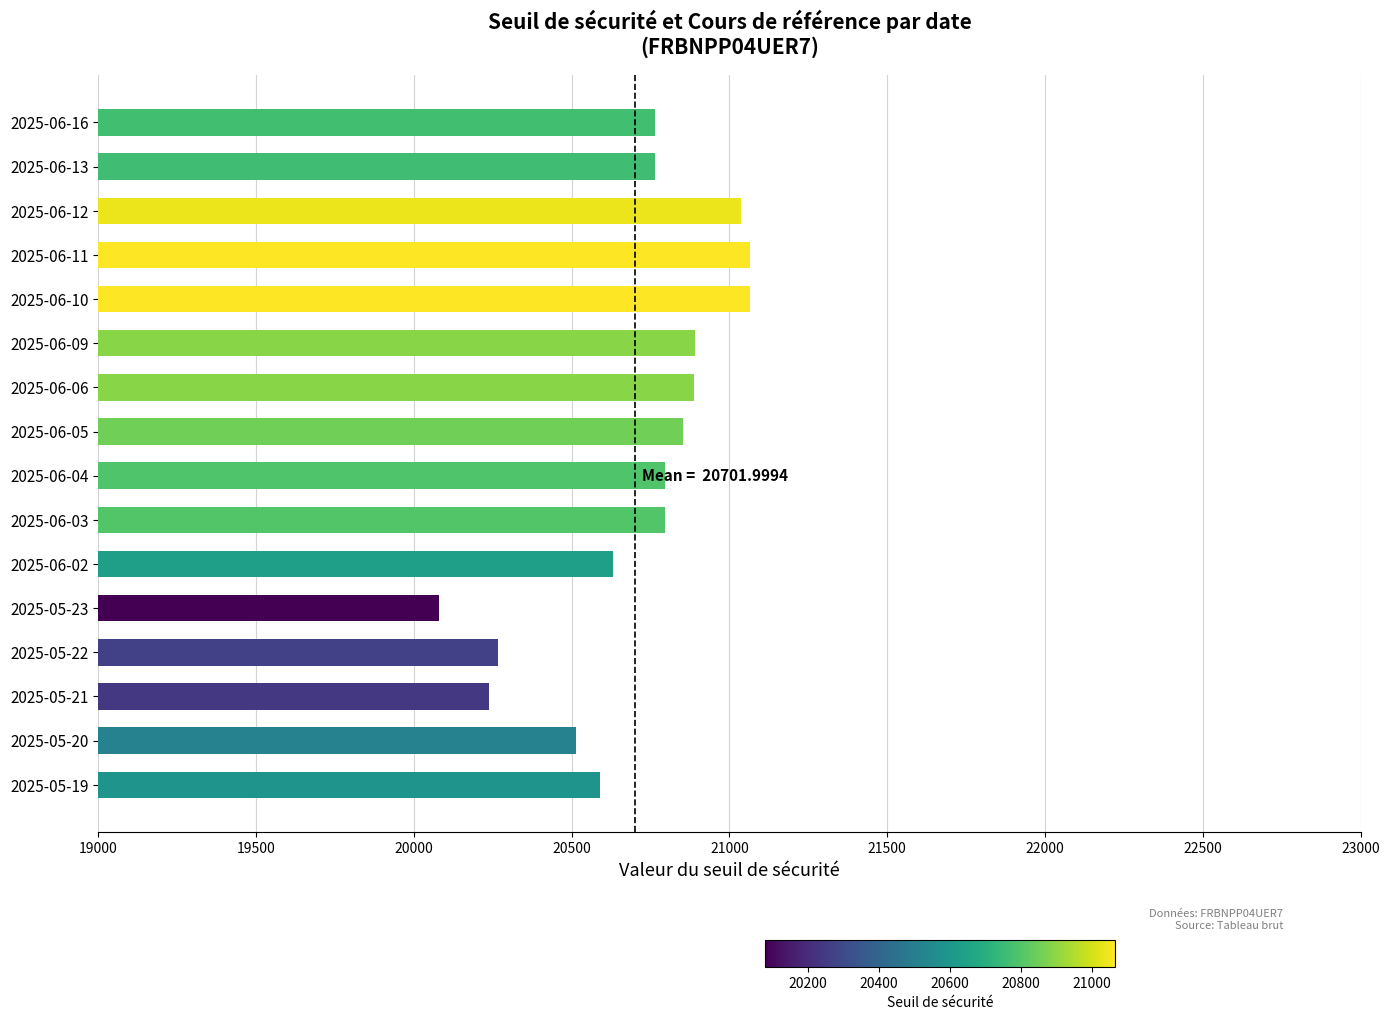

Are the bars horizontal?

Yes